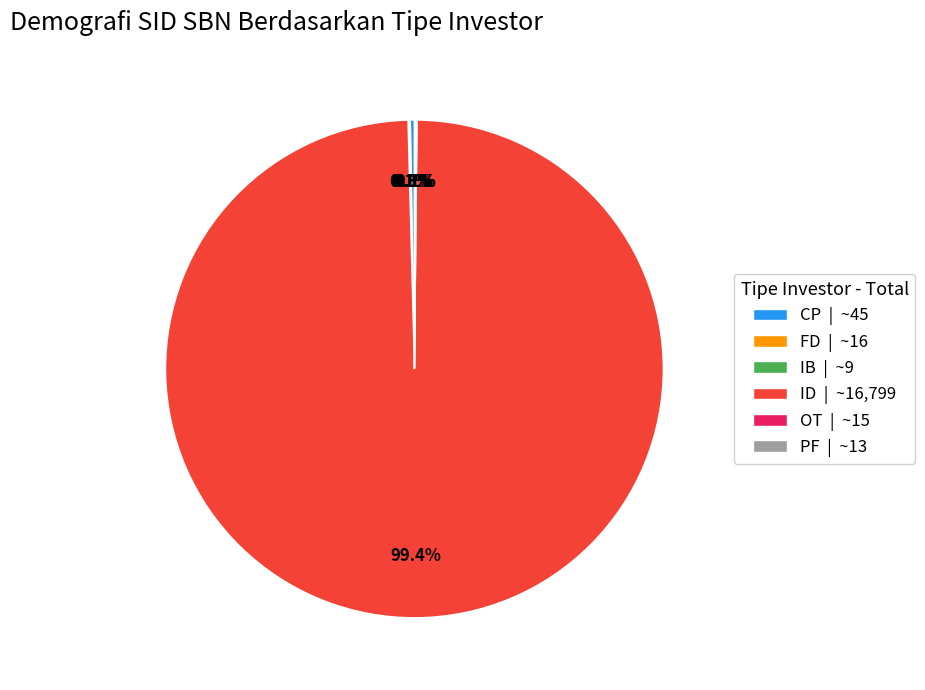

Which slice is the largest?

ID | ~16,799